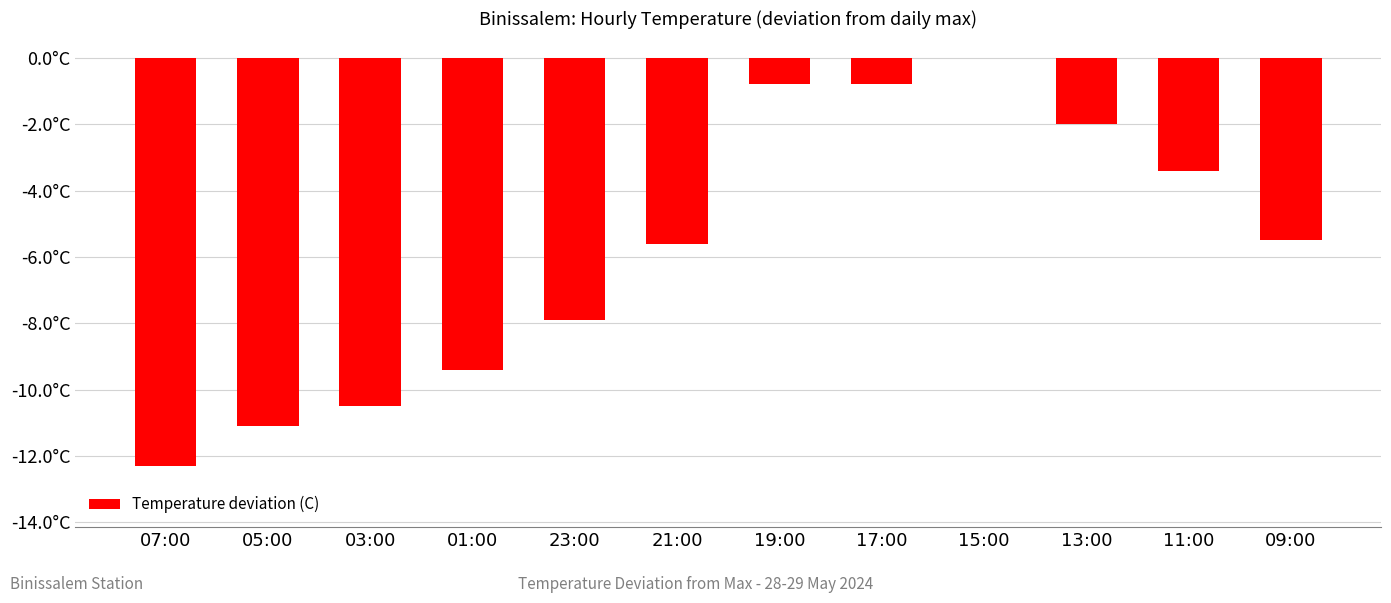

Where does the data first go above -5?

19:00